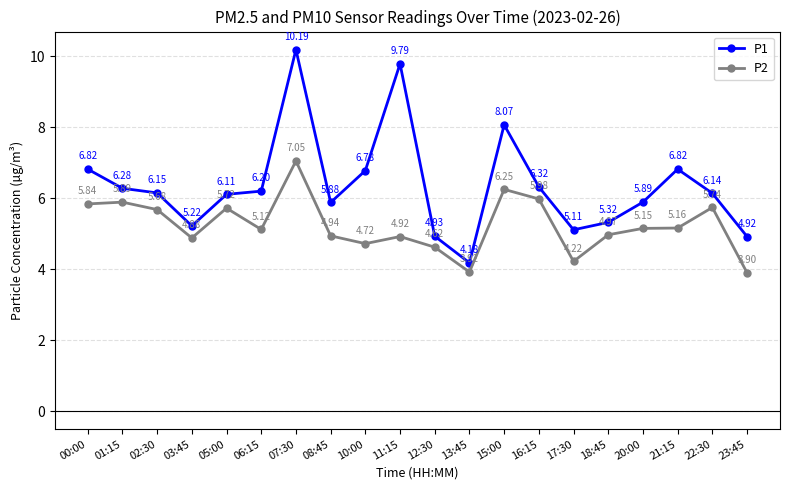

How many lines are shown in the chart?

2